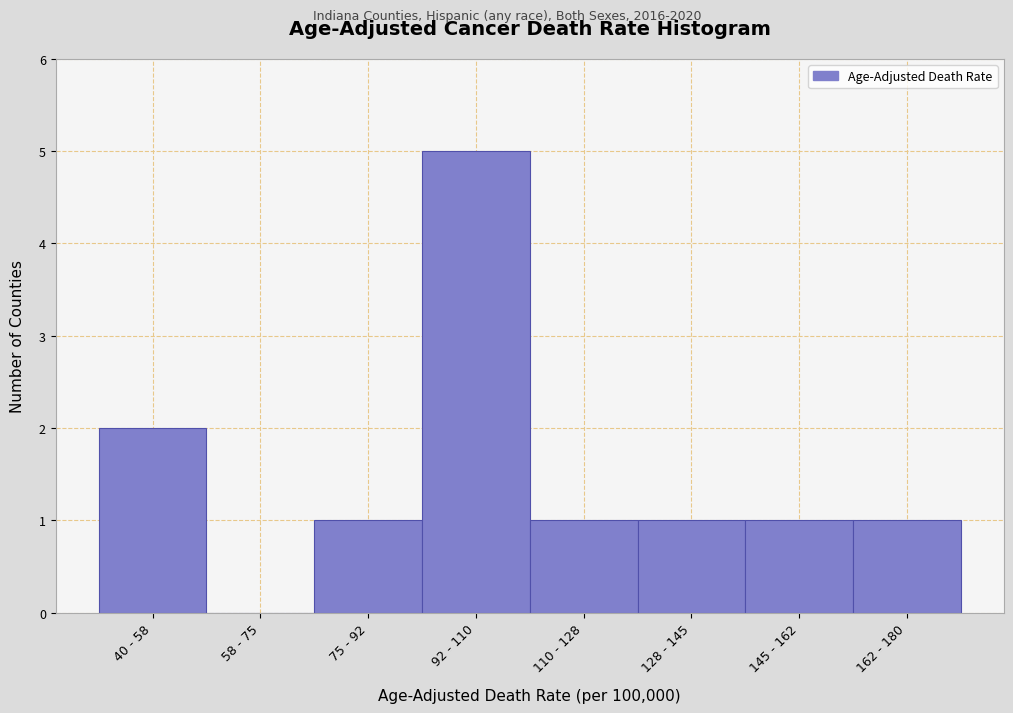

Reading left to right, transcribe all the data shown in this chart.

40 - 58=2	58 - 75=0	75 - 92=1	92 - 110=5	110 - 128=1	128 - 145=1	145 - 162=1	162 - 180=1